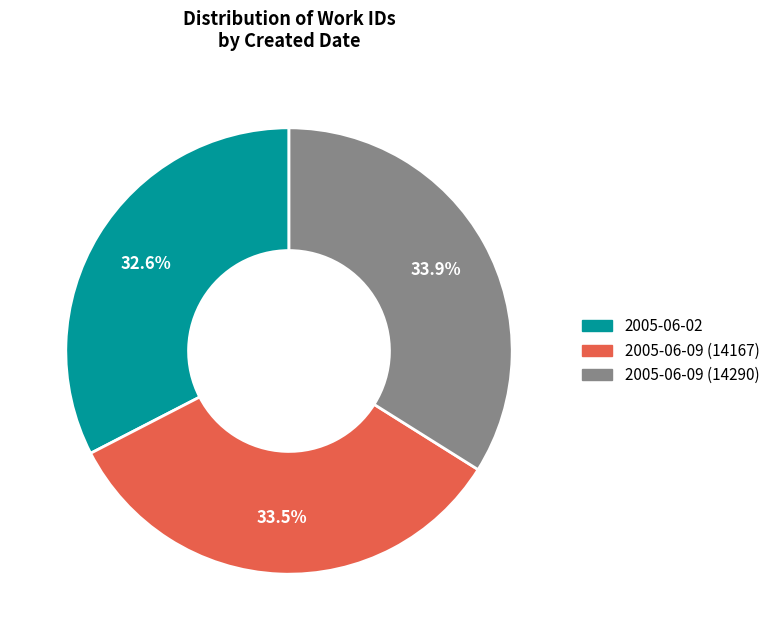

How many segments does this pie chart have?

3